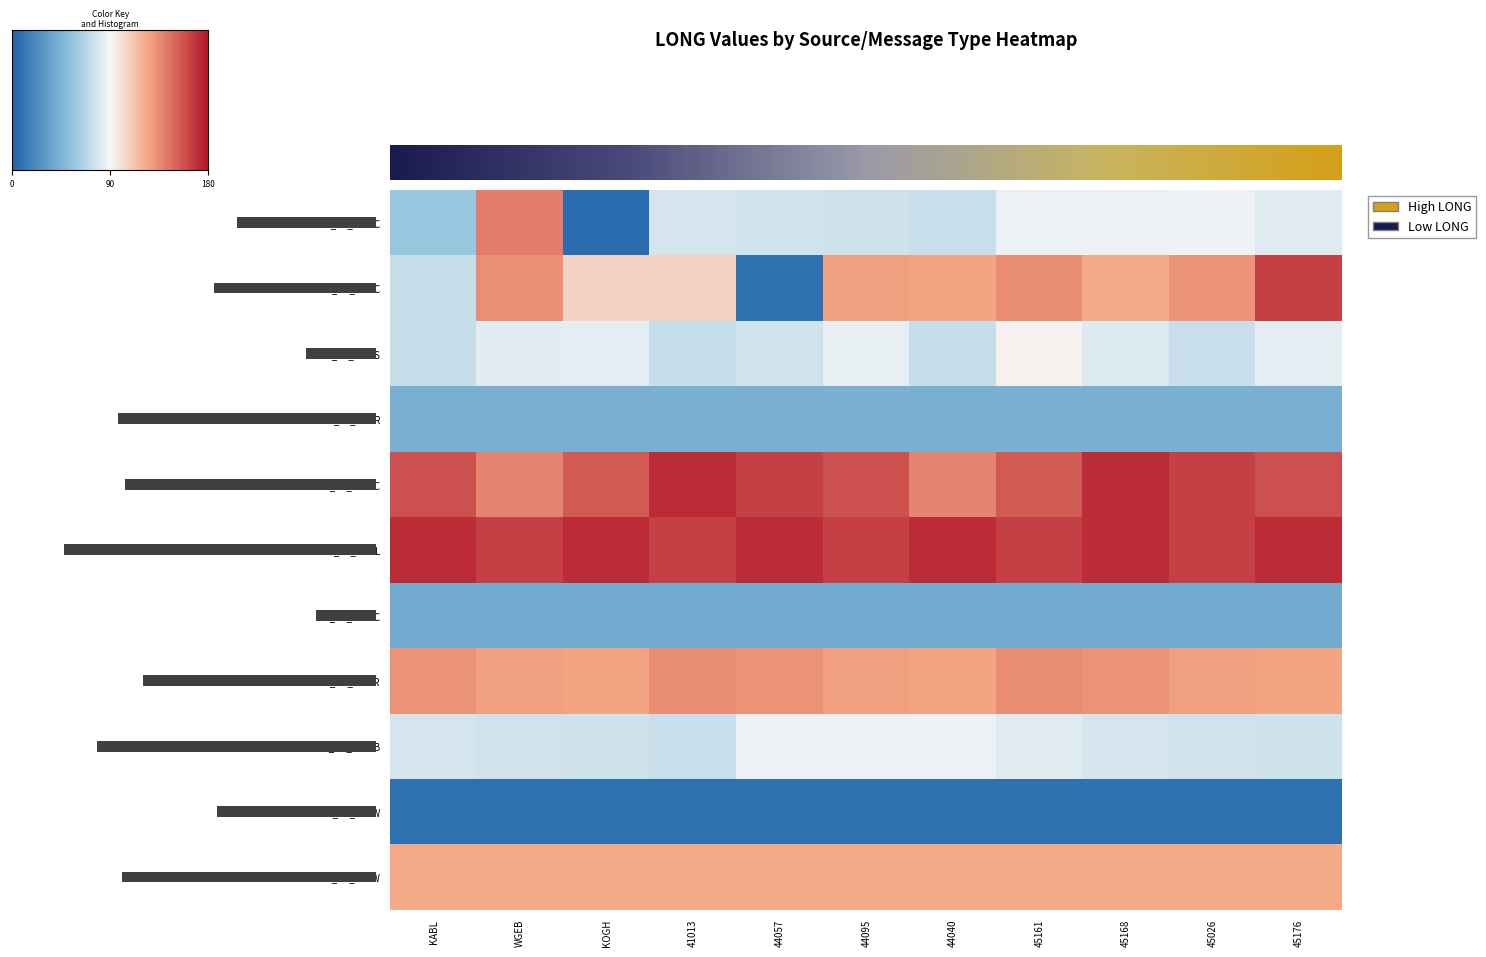

Which category has the lowest value in the SM_VE_AMMC series?

WGEB